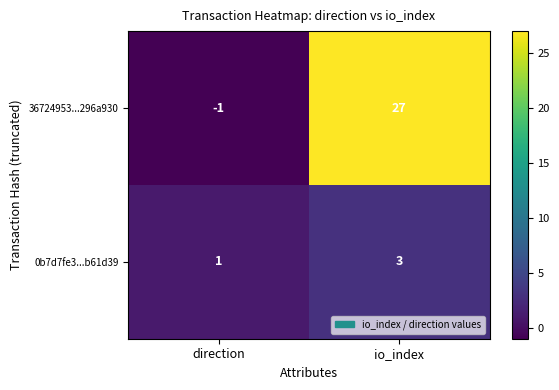

At which category is the sum across all series the highest?

io_index